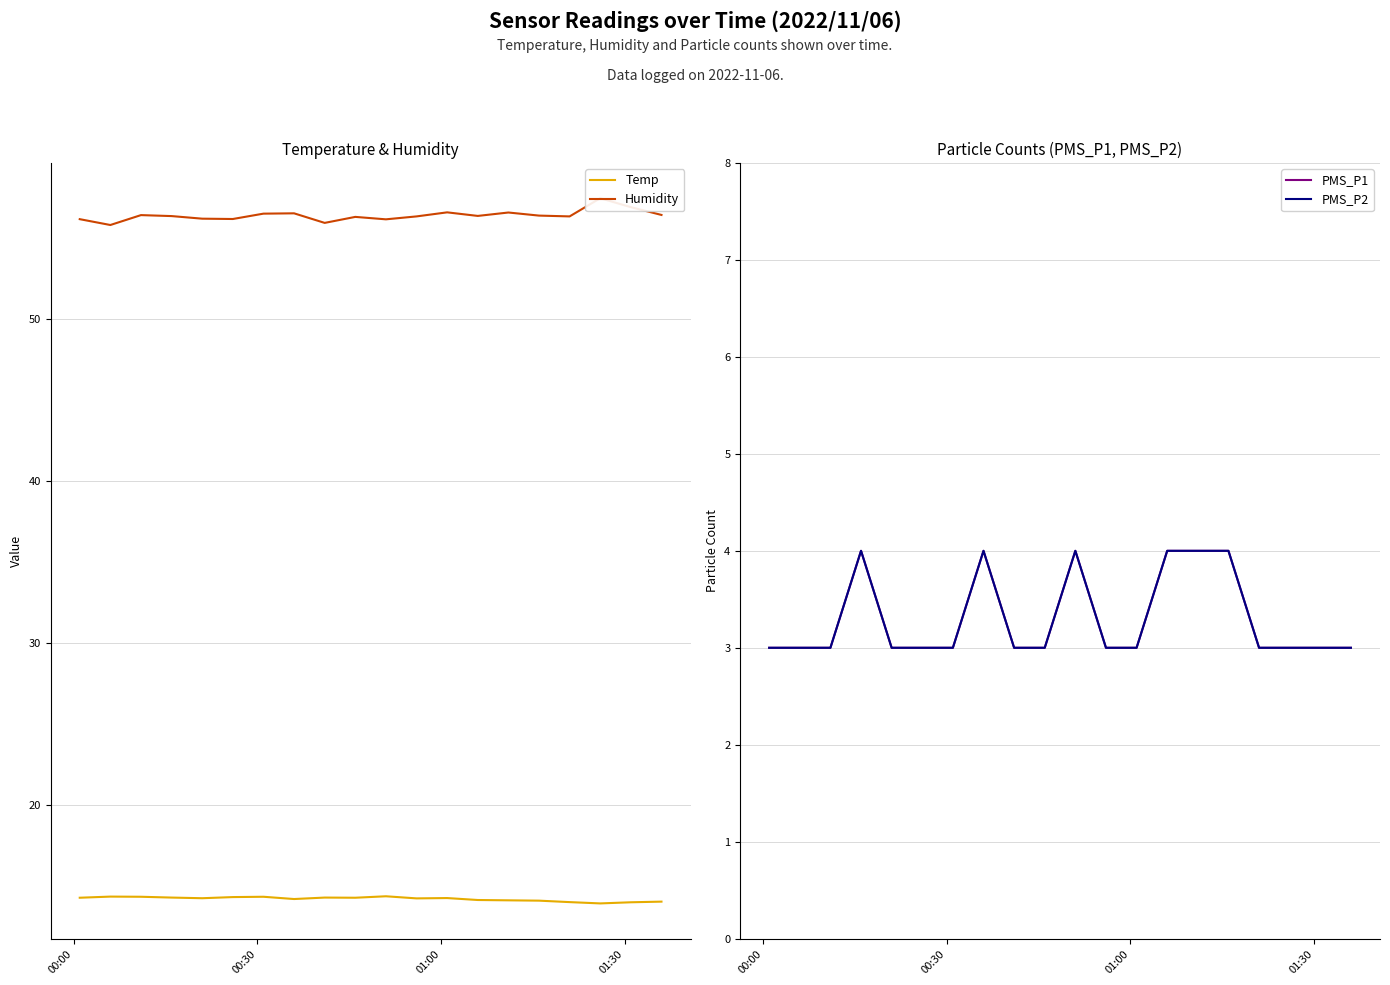

How many distinct data groups are displayed?

4